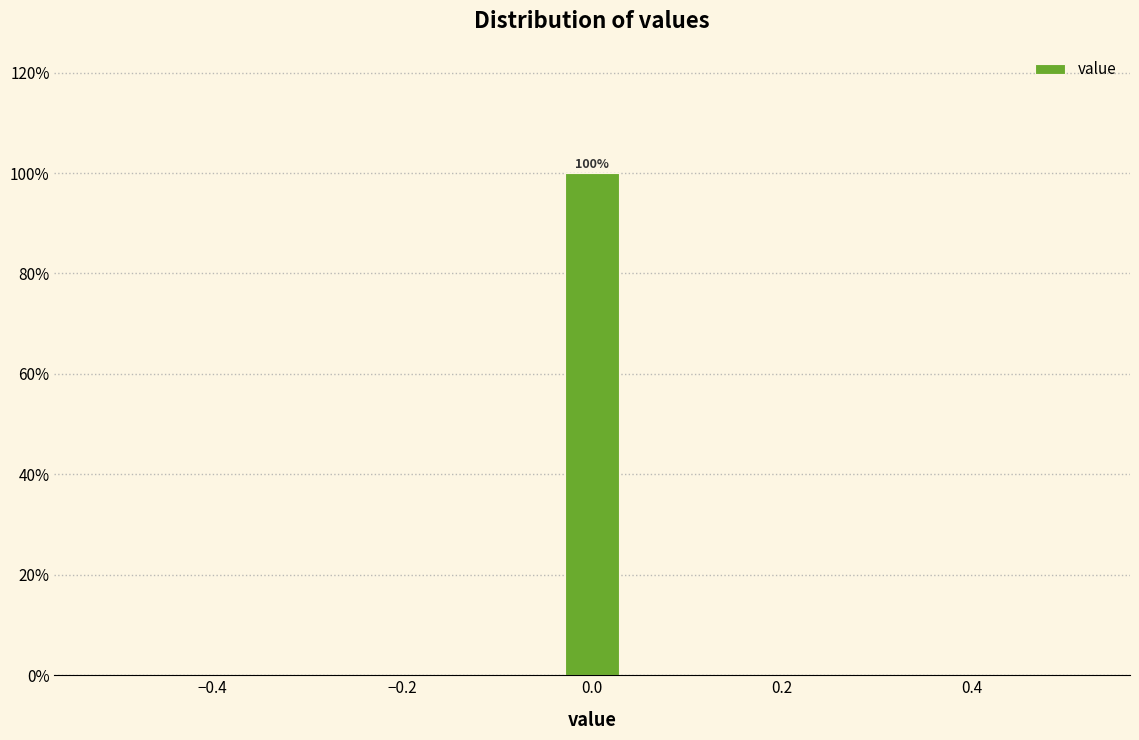

Read against the x-axis, roughly where is the centre of the tallest bar?

0.00